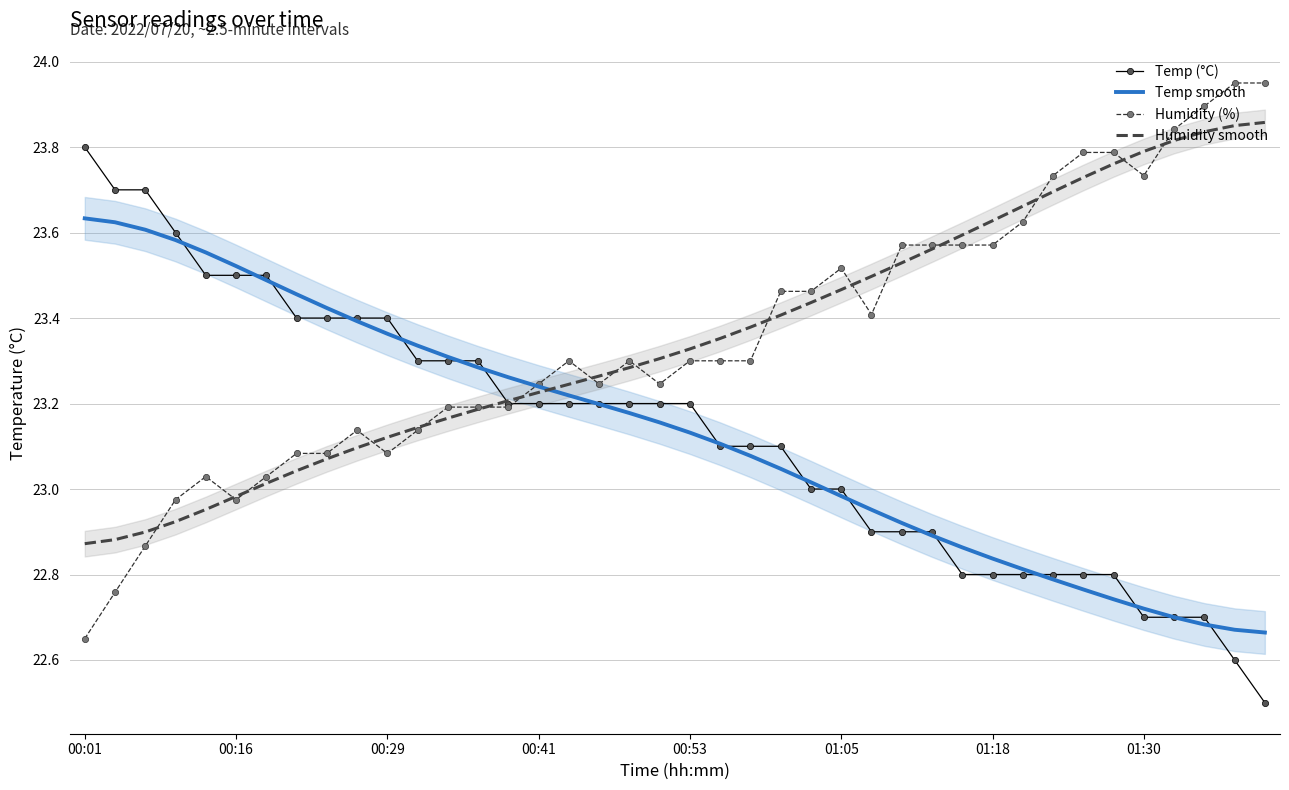

What is the spread (max minus min) of values at 19?

0.1